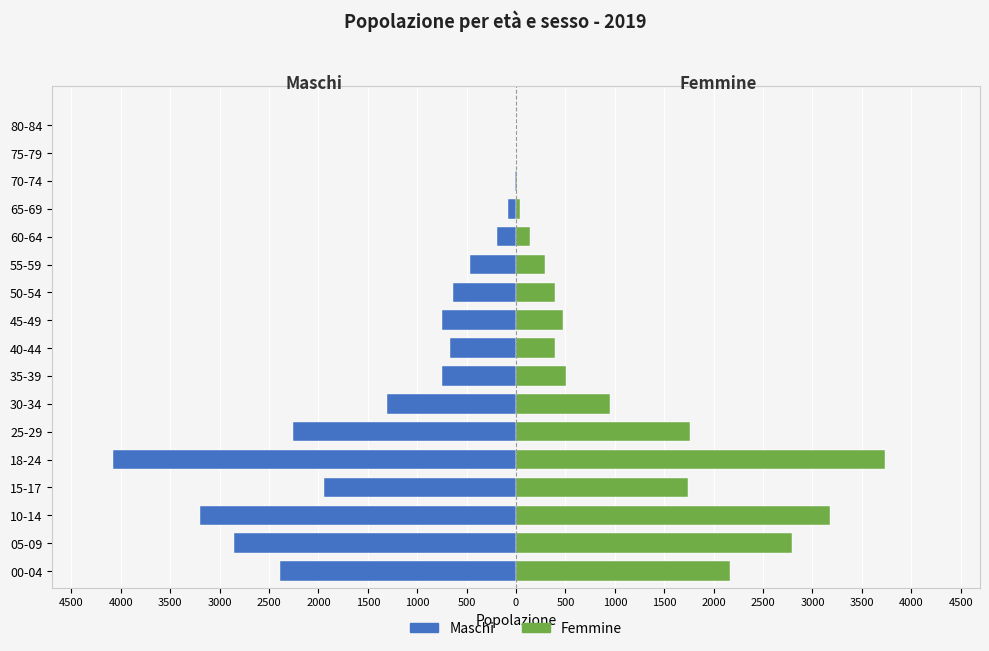

Reading left to right, what are all the values shown in this chart?

Maschi: -2392	-2859	-3203	-1948	-4083	-2257	-1303	-754	-666	-747	-643	-471	-196	-78	-14	-1	0
Femmine: 2170	2794	3181	1742	3730	1759	947	507	392	473	394	298	145	43	14	4	1